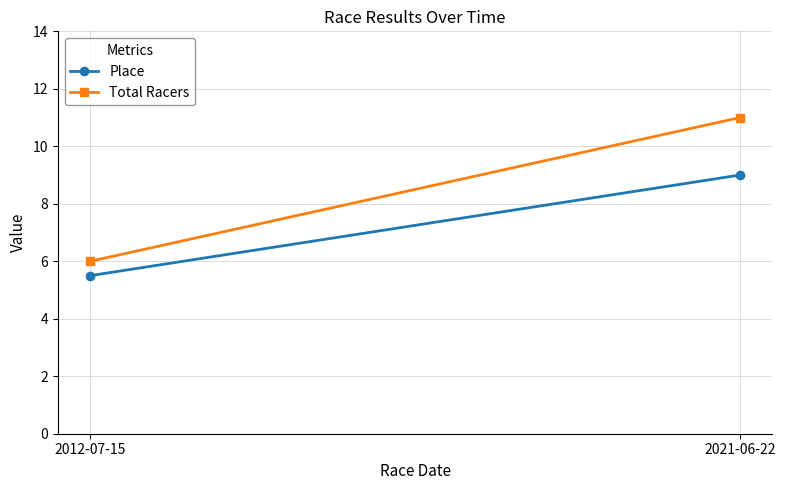

What is the lowest value of the Place series?

5.5